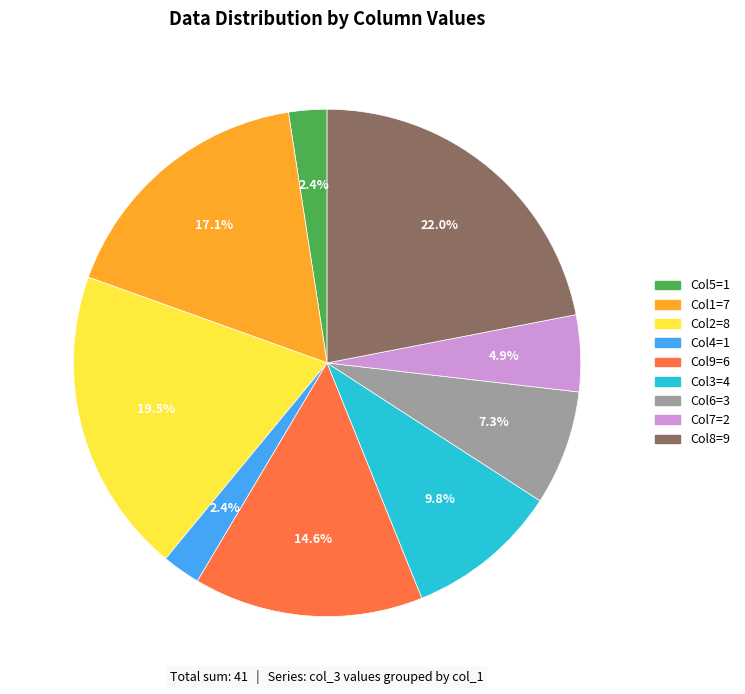

Is the sum of Col1=7 and Col9=6 greater than half?

No